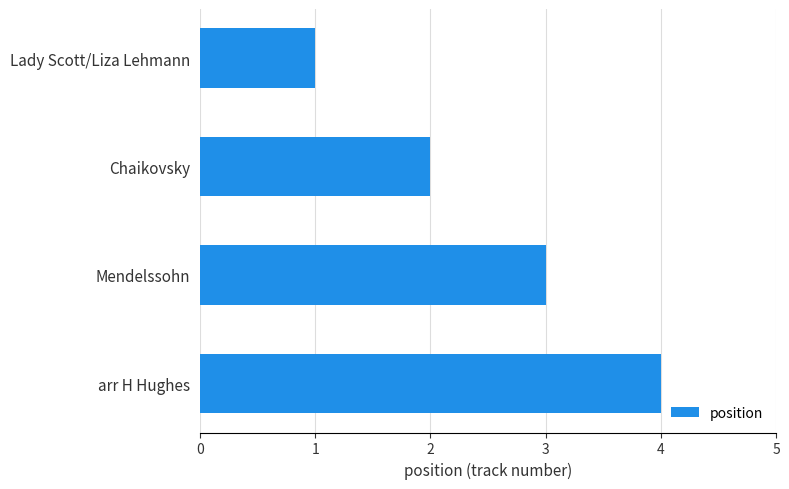

The value at Chaikovsky is 2. True or false?

True